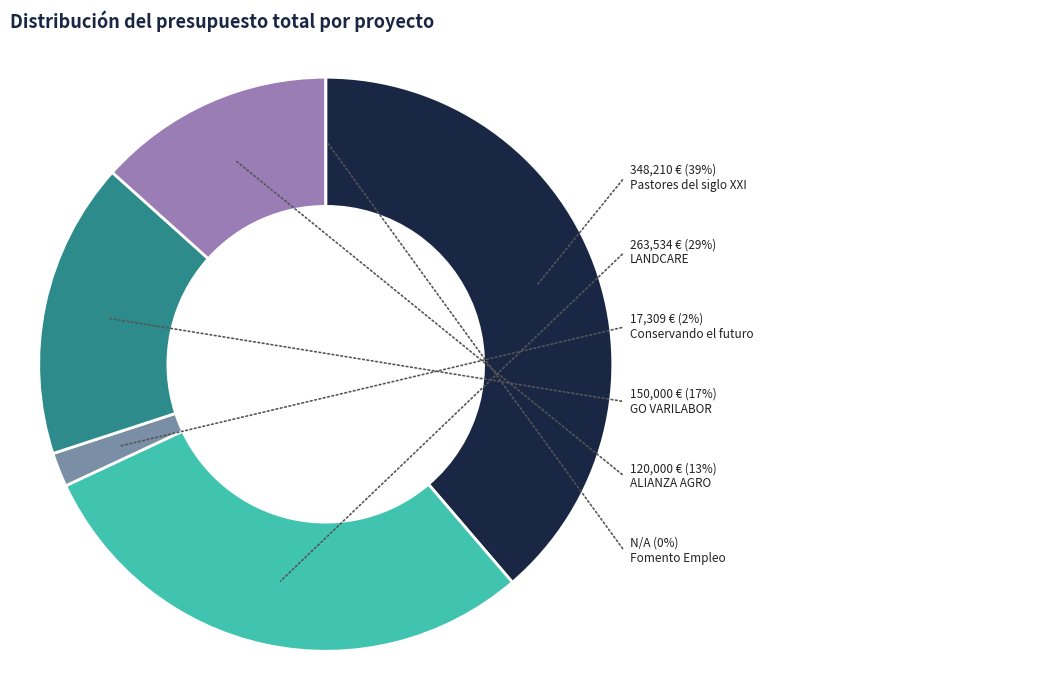

Is it true that Pastores del siglo XXI (Erasmus+, 2021) is 51% of the pie?

False